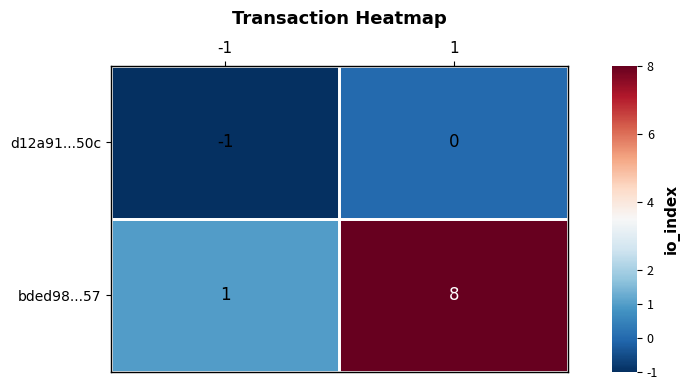

Which series has the widest spread of values?

bded98...57